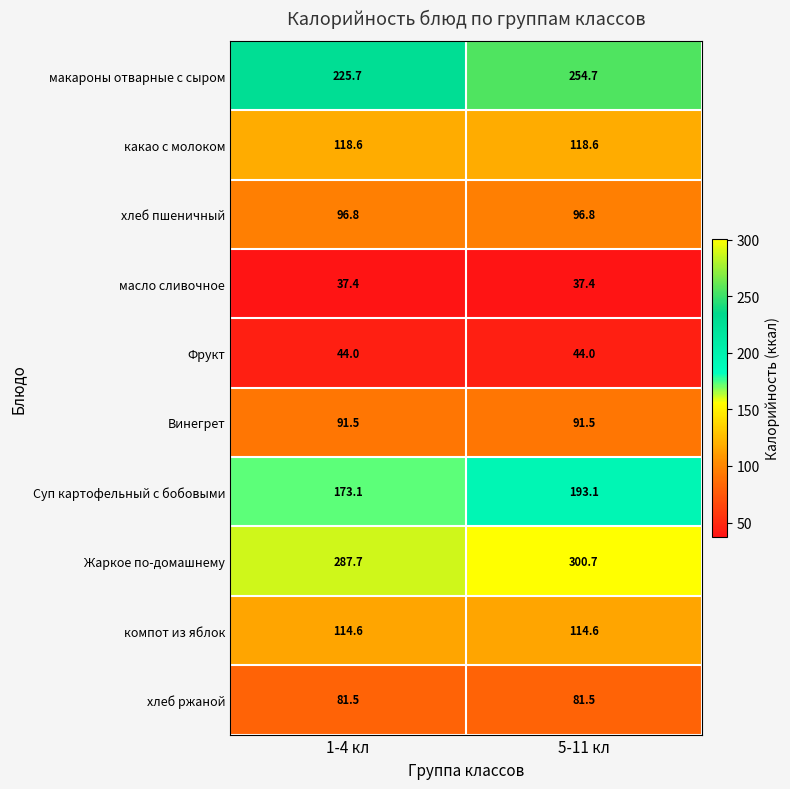

At which label does макароны отварные с сыром first exceed 254?

5-11 кл